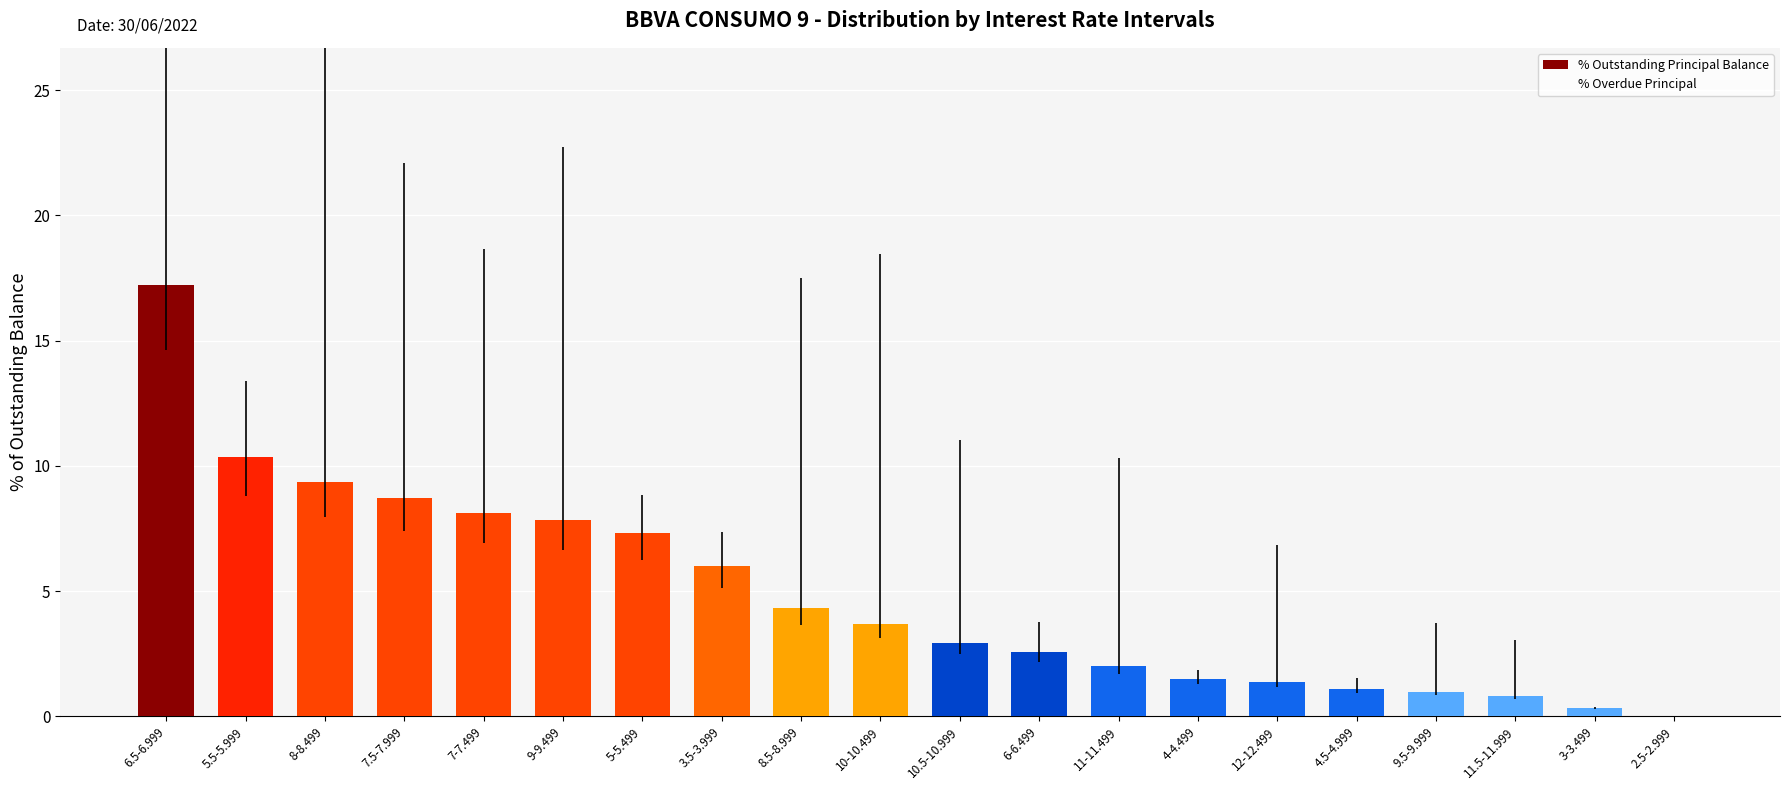

Reading left to right, extract all data points from this chart.

% Outstanding Principal Balance: 17.2	10.3	9.3	8.7	8.1	7.8	7.3	6.0	4.3	3.7	2.9	2.6	2.0	1.5	1.4	1.1	1.0	0.8	0.3	0.0
% Overdue Principal: 7.1	1.8	15.5	8.8	7.0	9.9	0.8	0.8	8.6	9.6	5.4	0.8	5.4	0.2	3.5	0.3	1.8	1.5	0.0	0.0